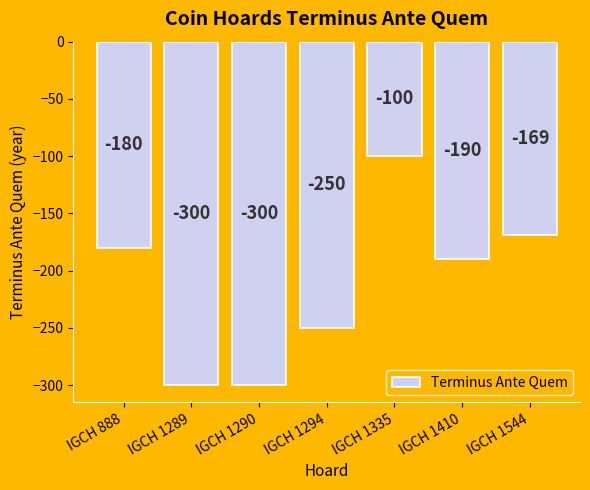

Reading left to right, what are all the values shown in this chart?

-180	-300	-300	-250	-100	-190	-169